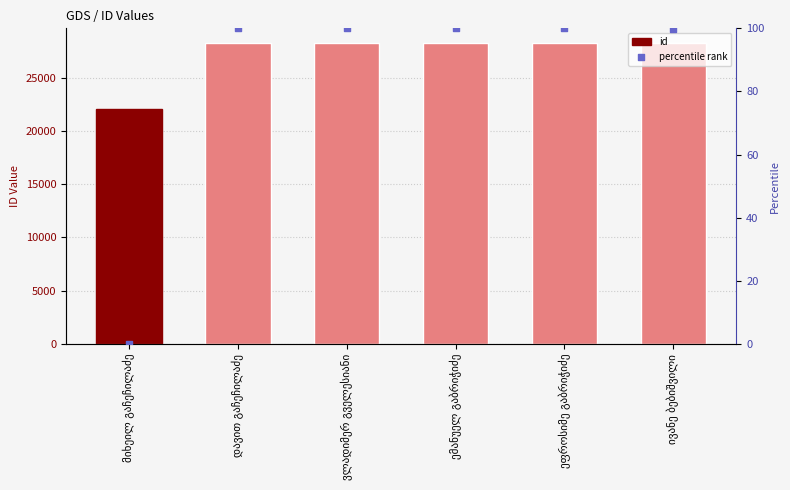

Which series has the largest total across all categories?

id